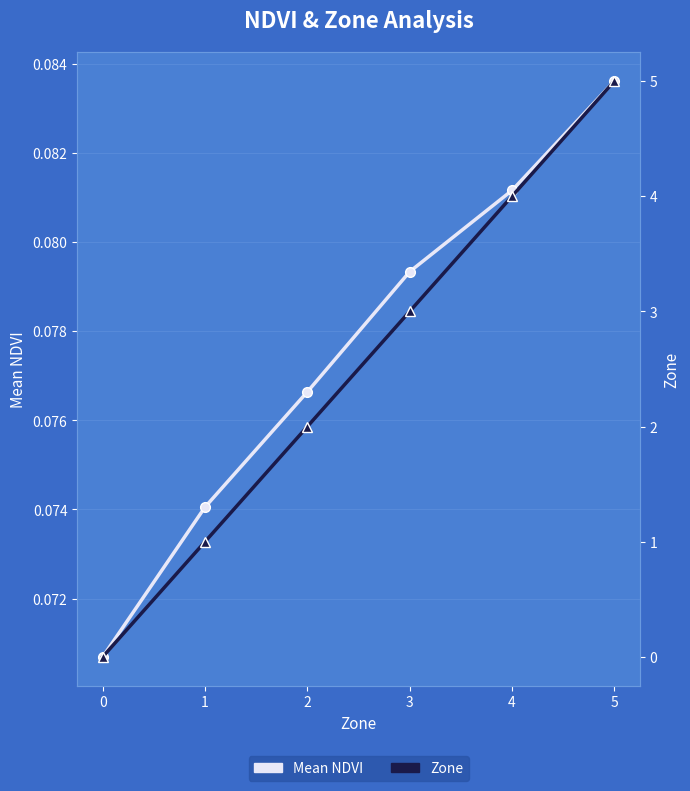

Reading left to right, what are all the values shown in this chart?

Mean NDVI: 0.1	0.1	0.1	0.1	0.1	0.1
Zone: 0.0	1.0	2.0	3.0	4.0	5.0